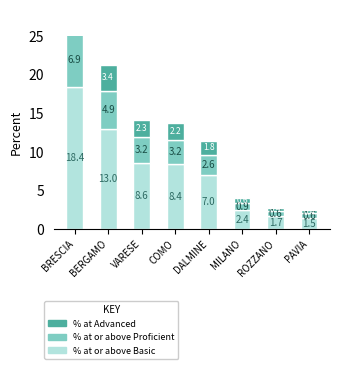

At which label is % at or above Proficient closest to 3?

COMO